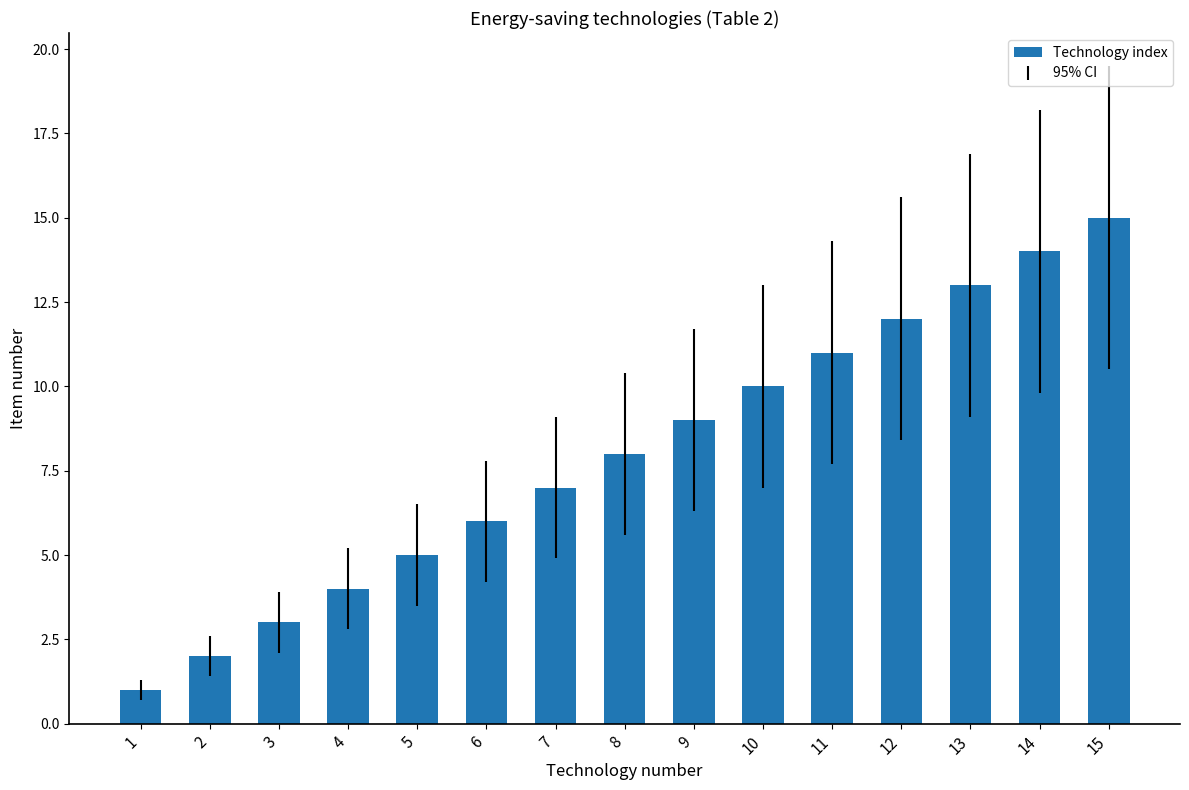

List the labels in order of value, smallest first.

1, 2, 3, 4, 5, 6, 7, 8, 9, 10, 11, 12, 13, 14, 15